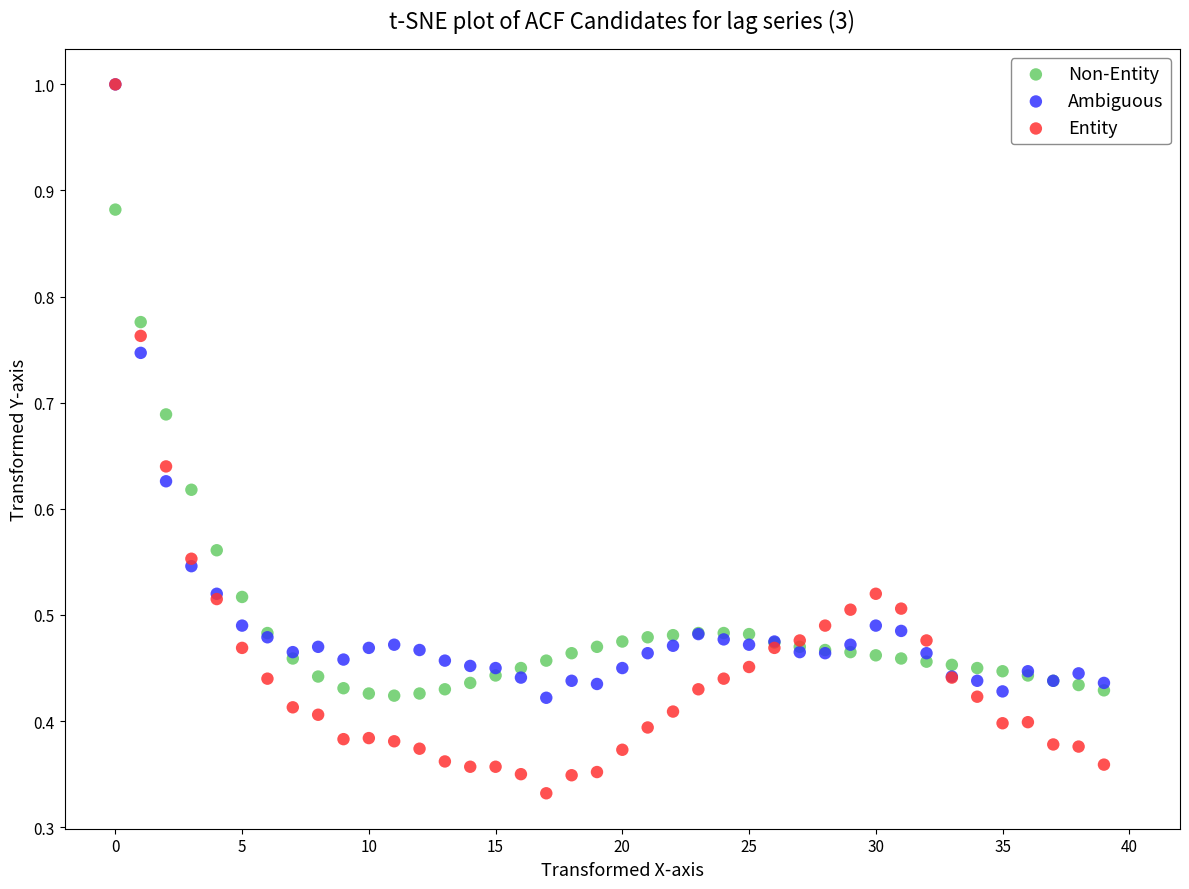

What are all the series names shown in the legend?

Non-Entity, Ambiguous, Entity